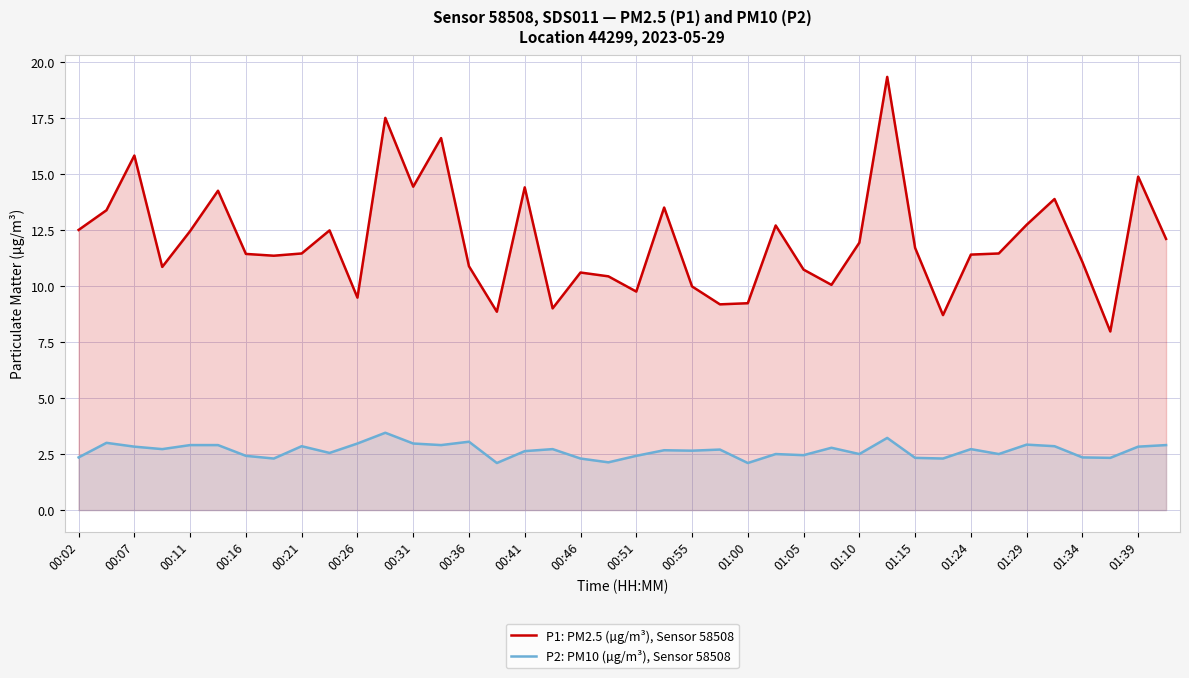

Does the chart have visible grid lines?

Yes